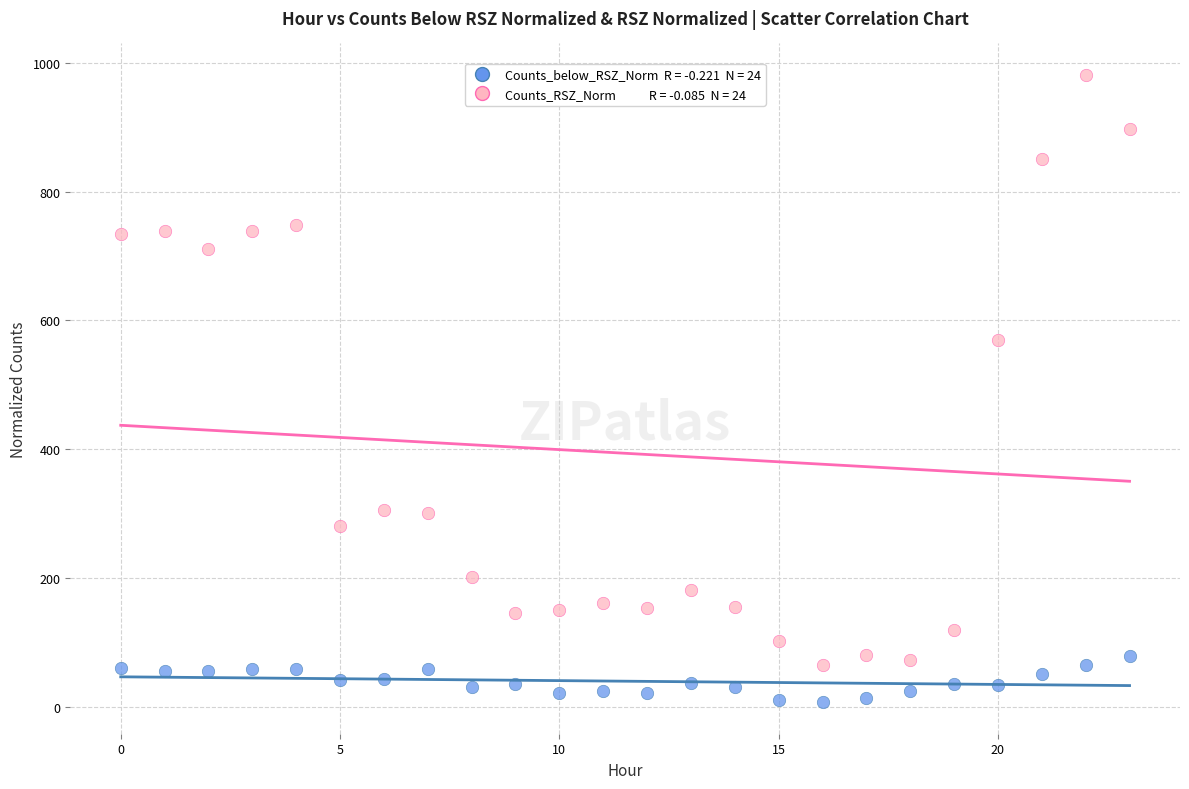

Across all data points, what is the range of Y values (max minus min)?

974.2